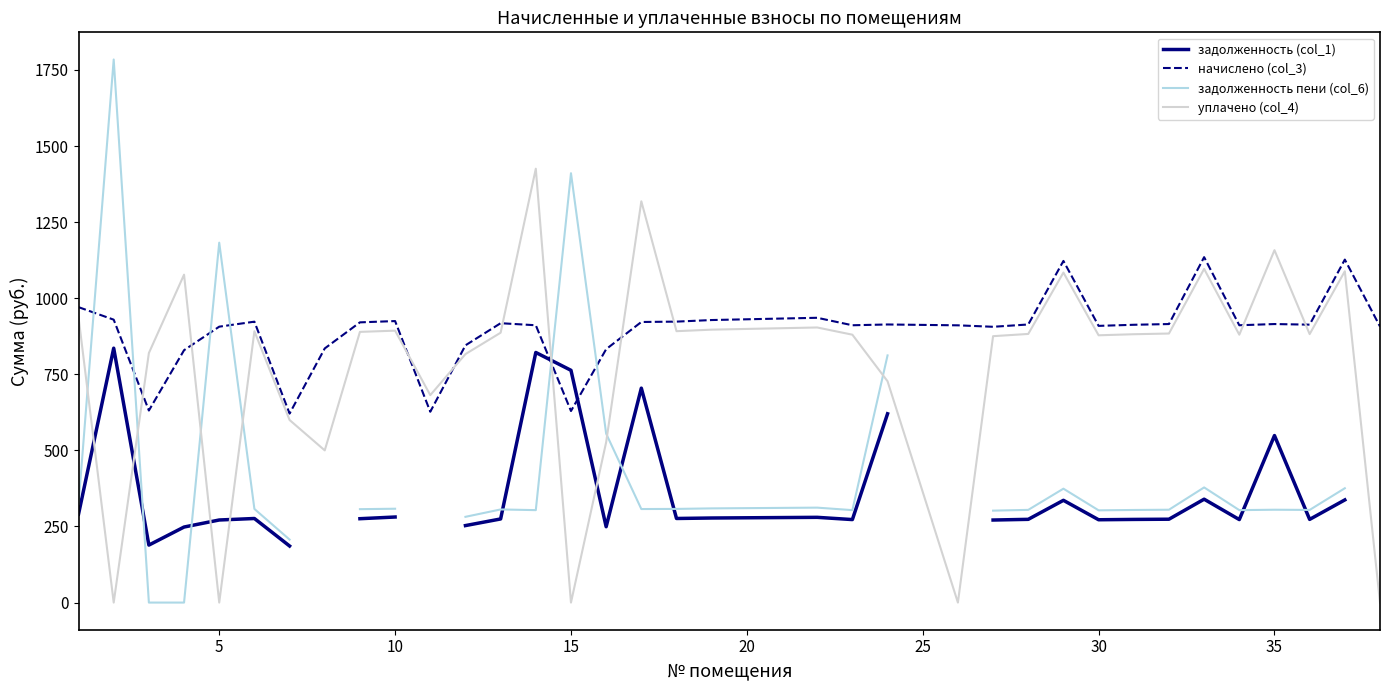

What are all the series names shown in the legend?

задолженность (col_1), начислено (col_3), задолженность пени (col_6), уплачено (col_4)